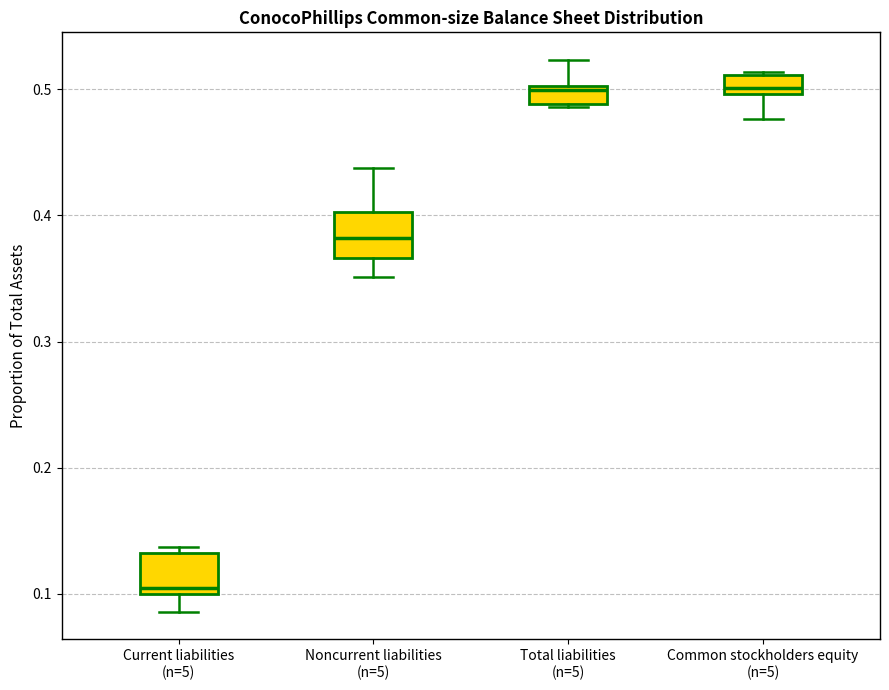

Which box's median line is the lowest?

Current liabilities (n=5)